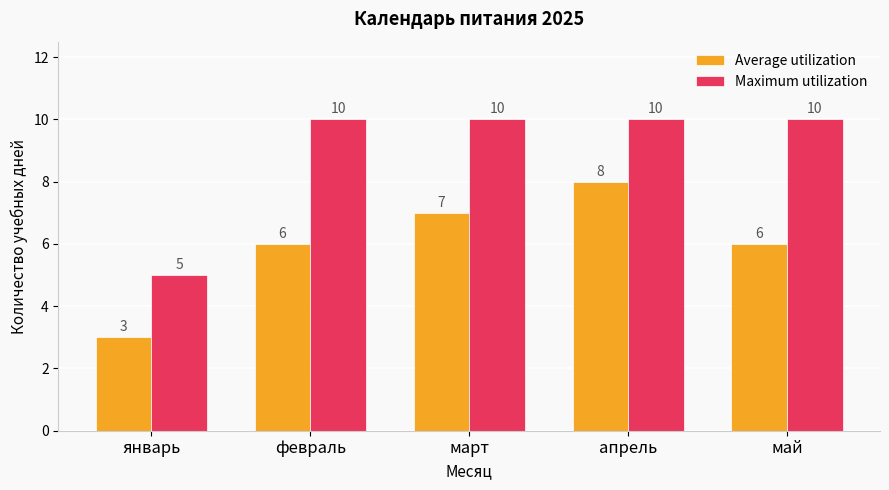

True or false: Average utilization has a value of 7 at март.

True